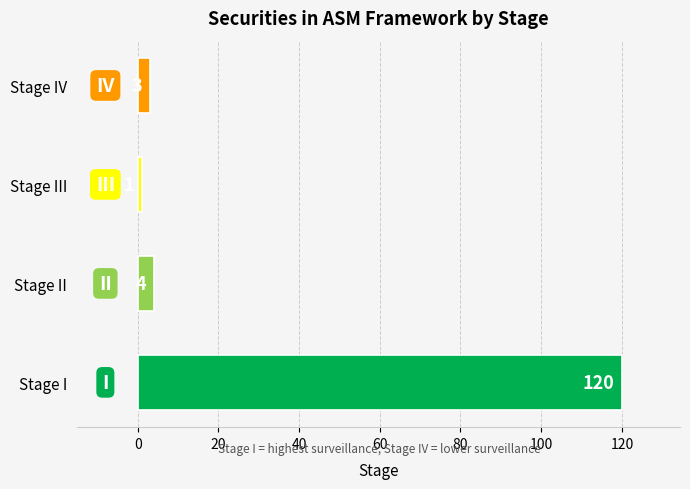

What is the sum of all values?

128